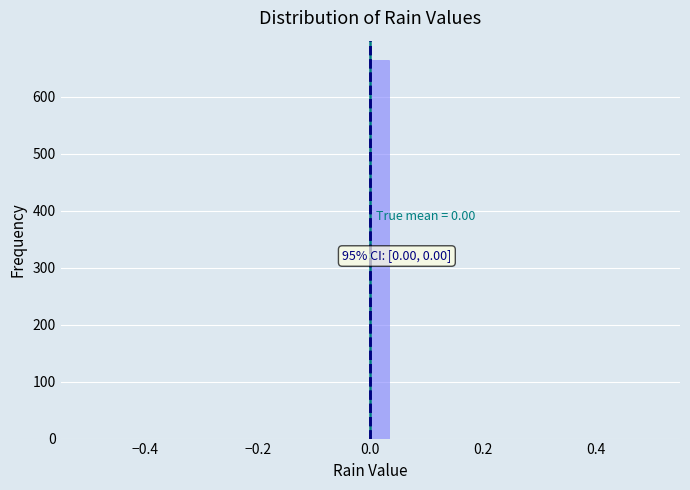

Around what value on the x-axis is the tallest bar? Give the approximate position of its centre, as read against the axis.

0.02